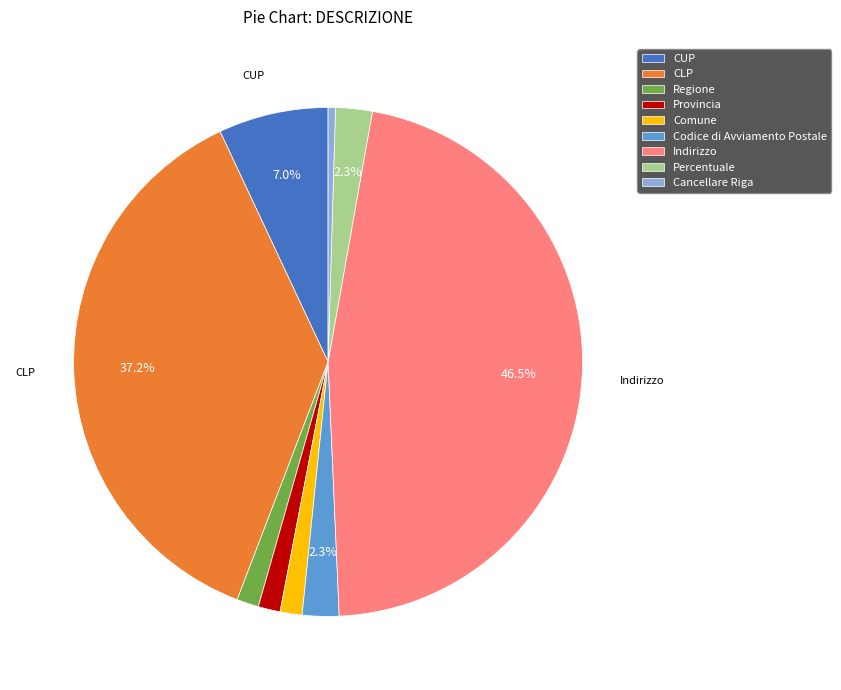

What is the ratio of the value at Provincia to the value at Comune?

1.0